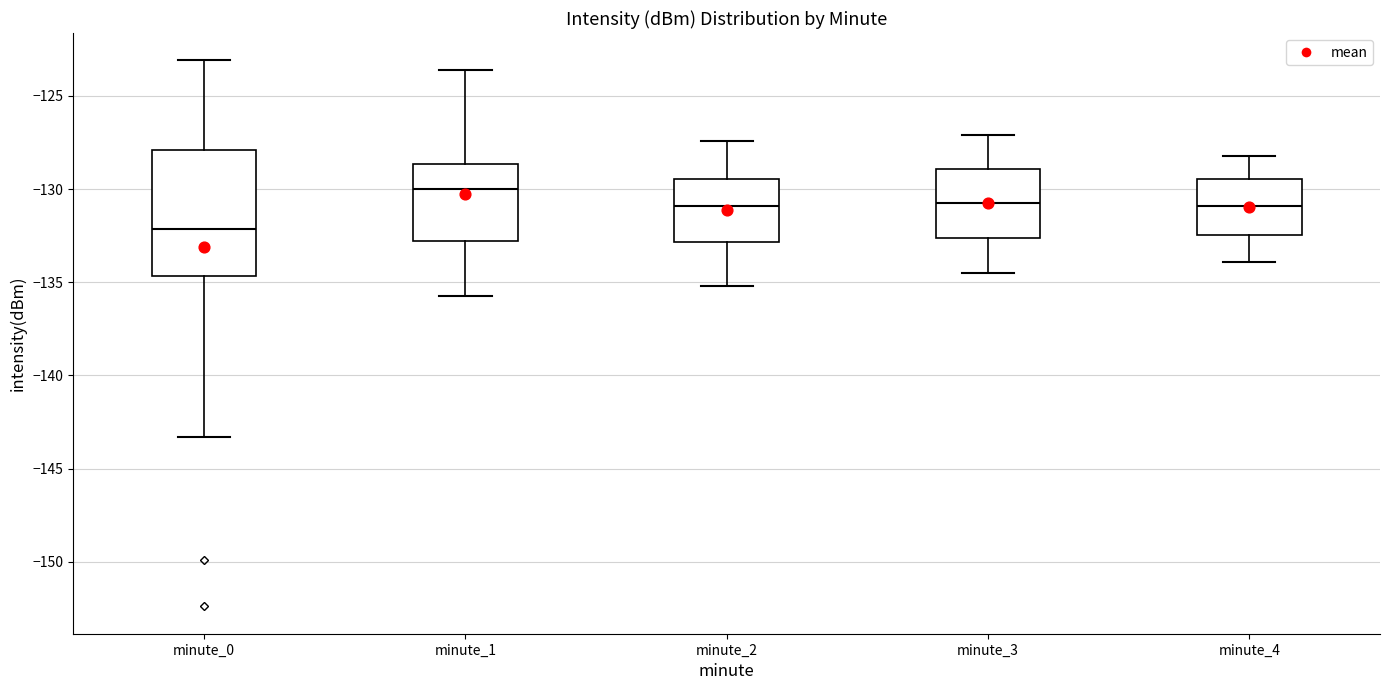

Which box's median line is the lowest?

minute_0